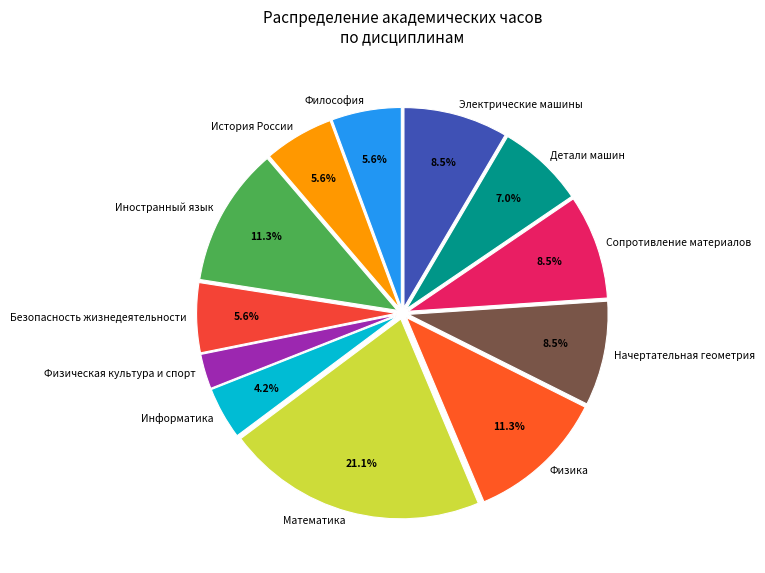

Do Иностранный язык and Сопротивление материалов together represent more than half of the pie?

No